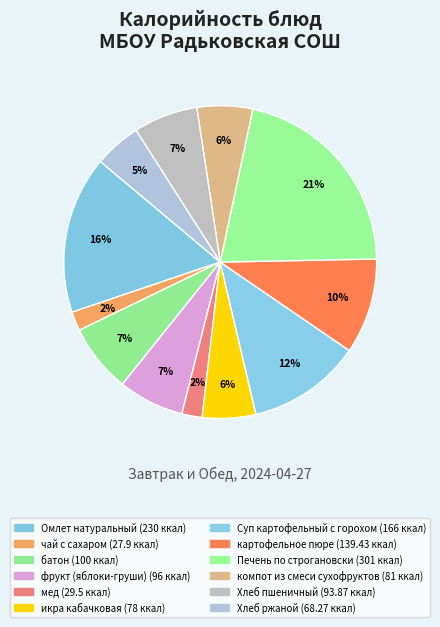

What portion of the pie excludes икра кабачковая?

94.5%